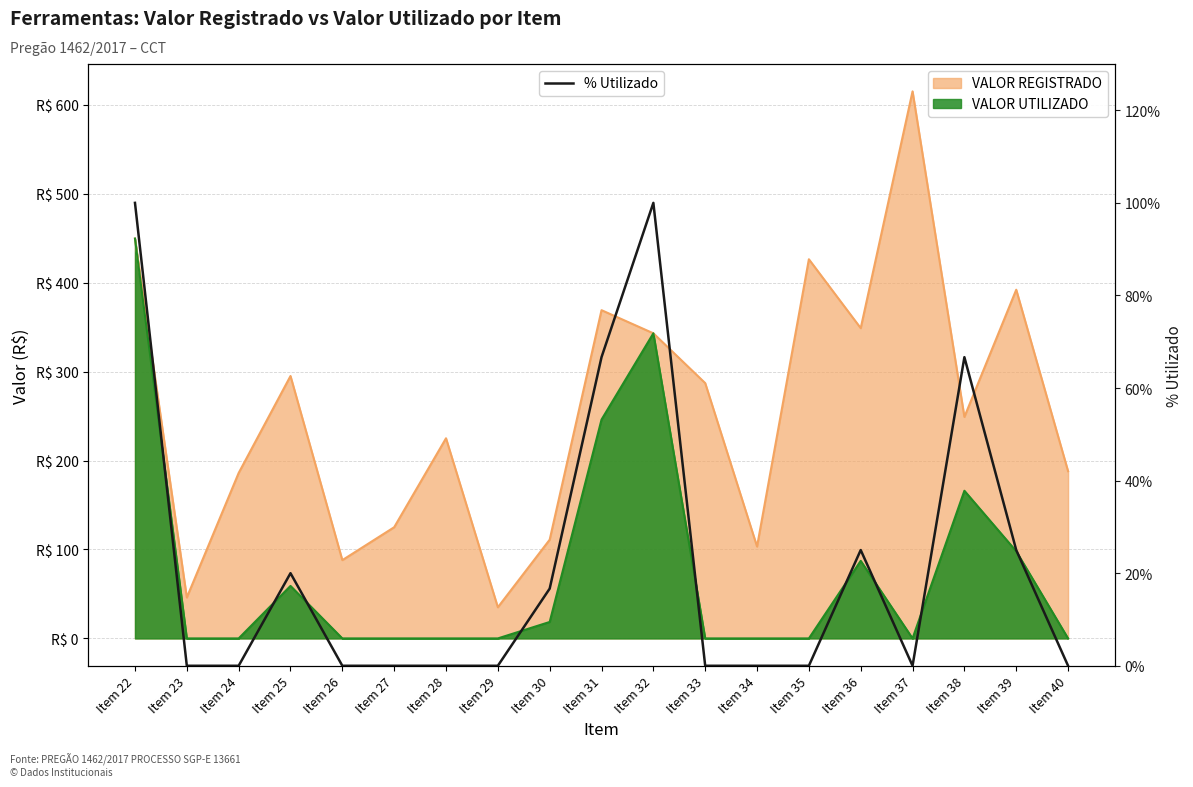

Where is the first local minimum?

Item 37